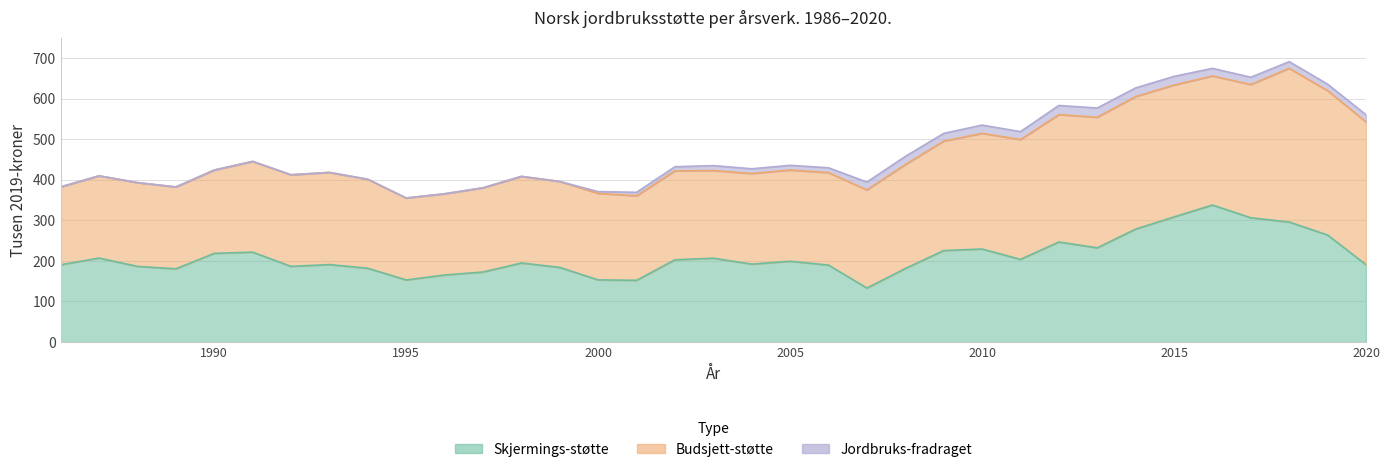

What is the spread (max minus min) of values at 1998?

213.4